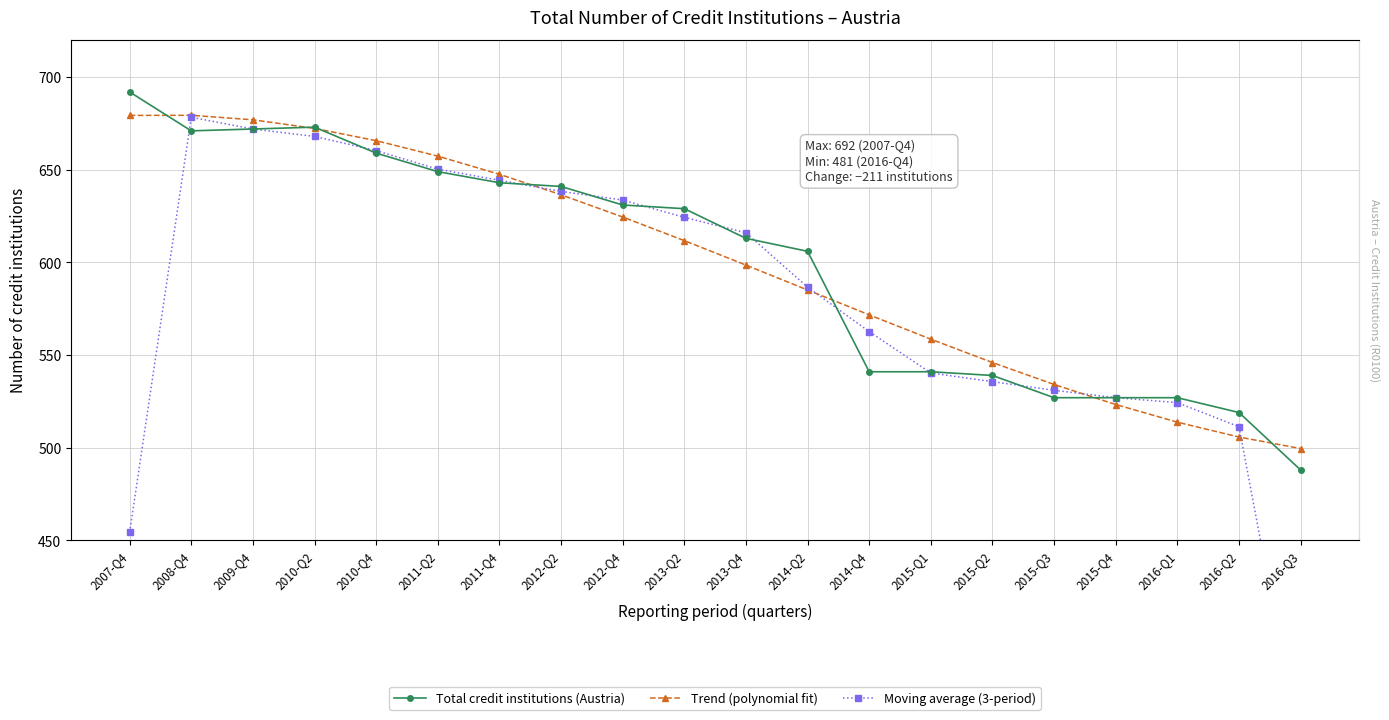

True or false: Moving average (3-period) has a value of 660.3 at 2010-Q4.

True